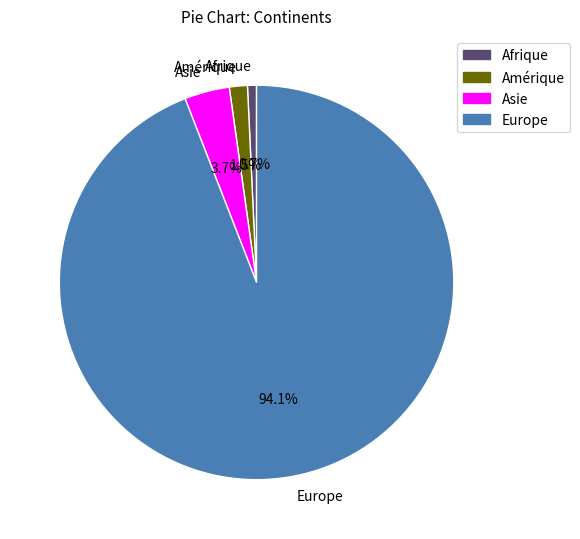

How many segments does this pie chart have?

4